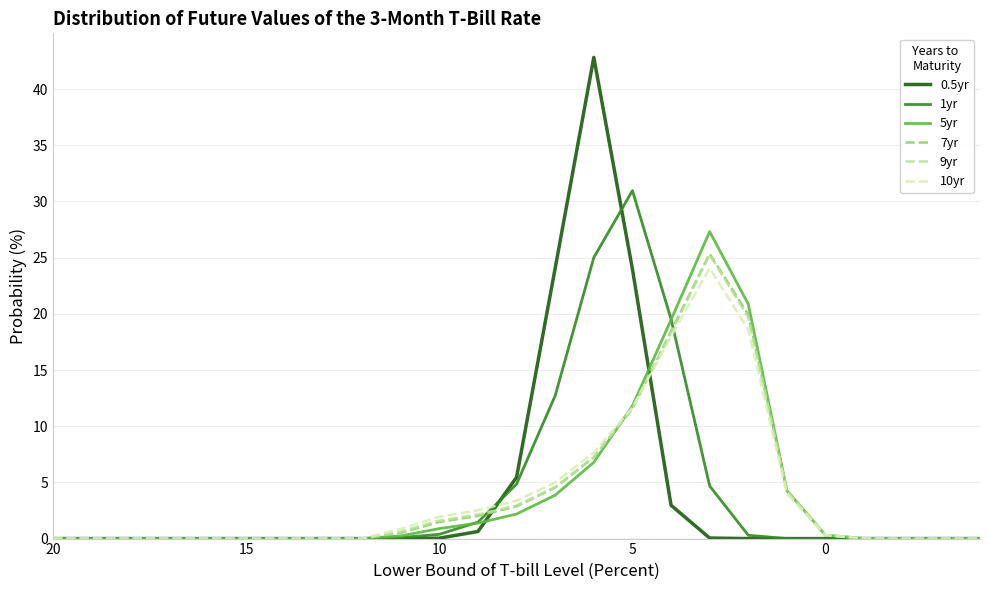

Is it true that 9yr equals 10.7 at 7?

False